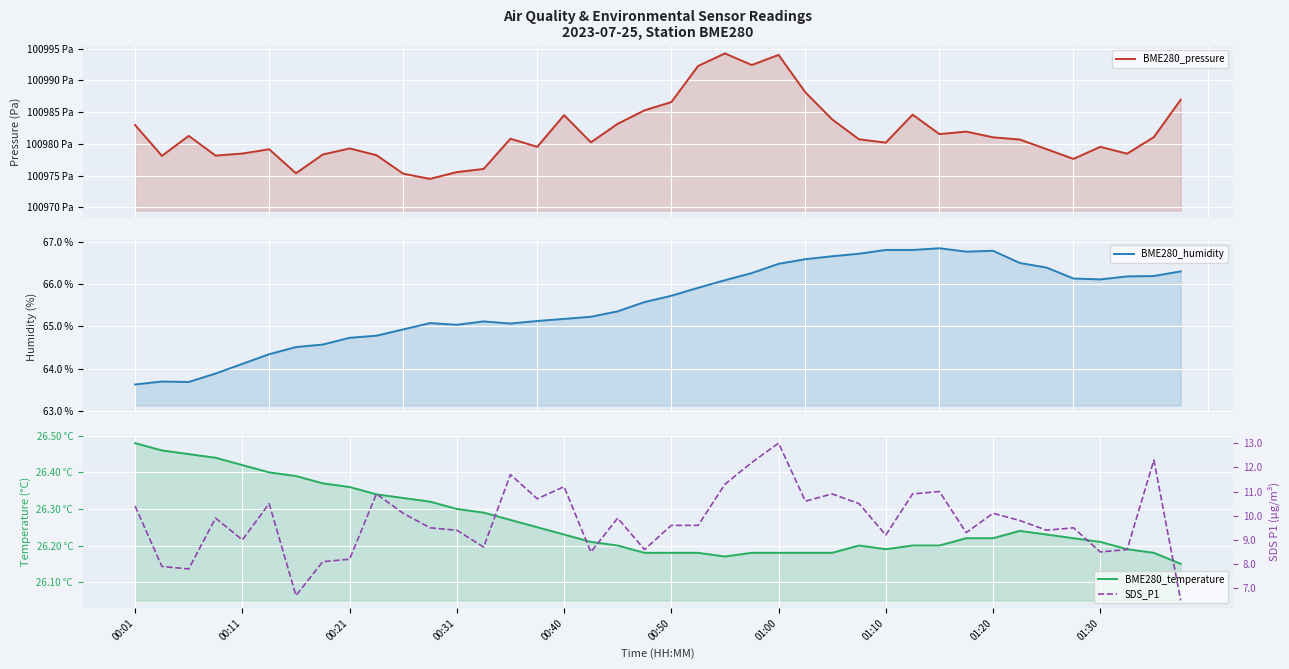

Is it true that BME280_temperature equals 10.4 at 01:30?

False